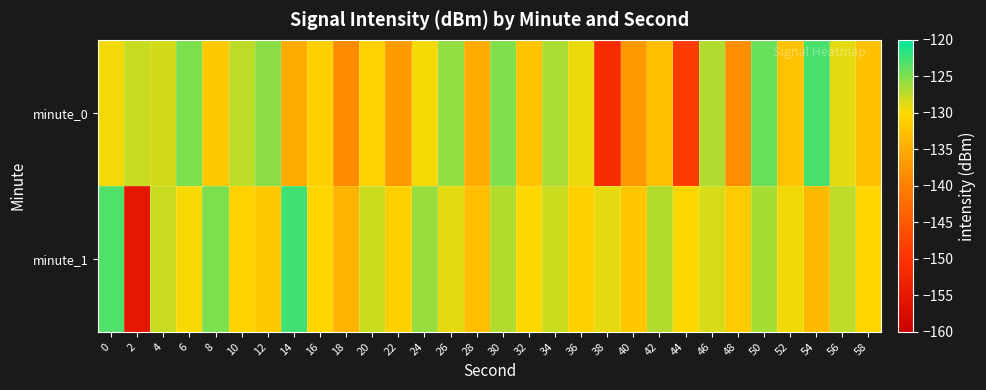

At which category is the sum across all series the highest?

50